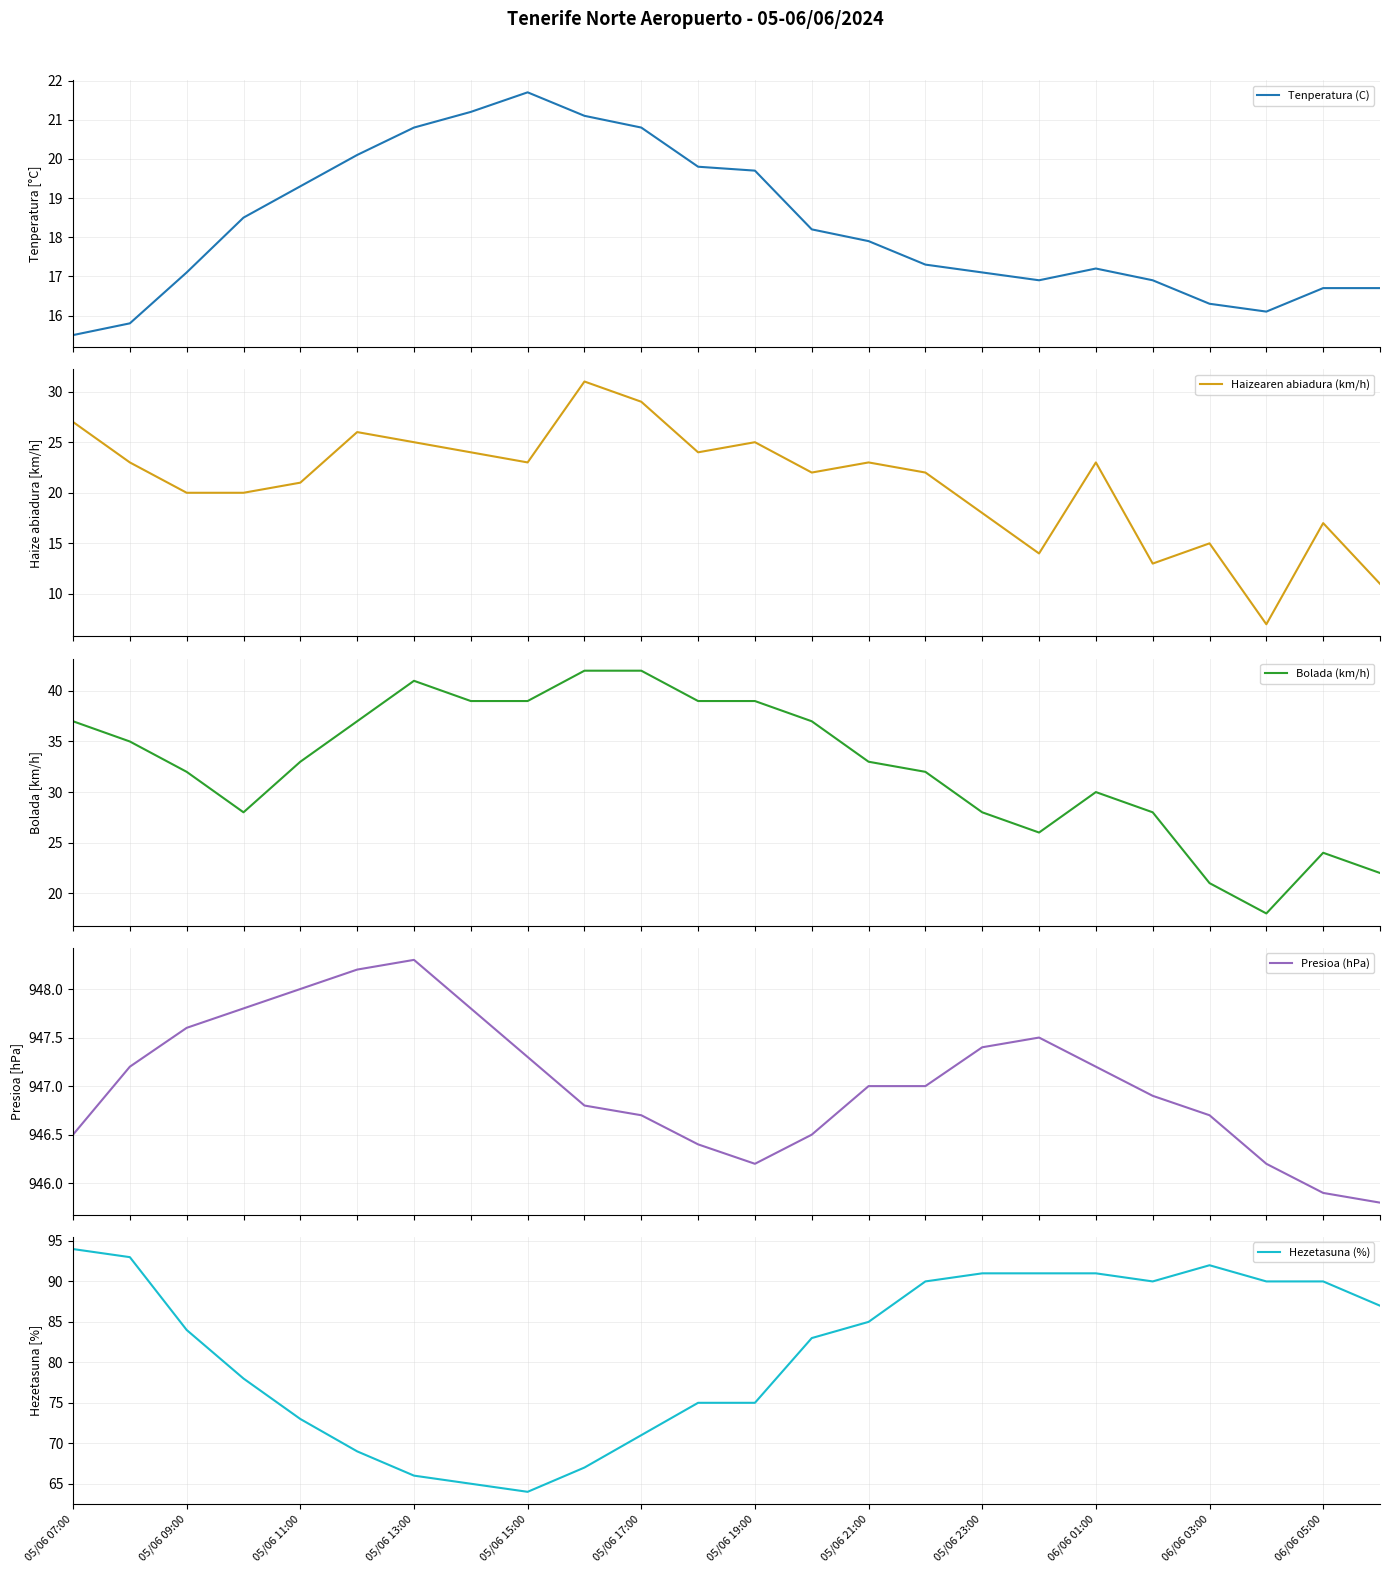

Rank the series by their maximum value, from lowest to highest.

Tenperatura (C), Haizearen abiadura (km/h), Bolada (km/h), Hezetasuna (%), Presioa (hPa)